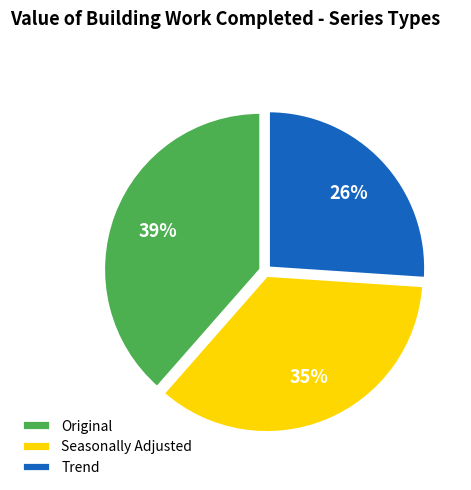

Does Seasonally Adjusted represent more than half of the total?

No